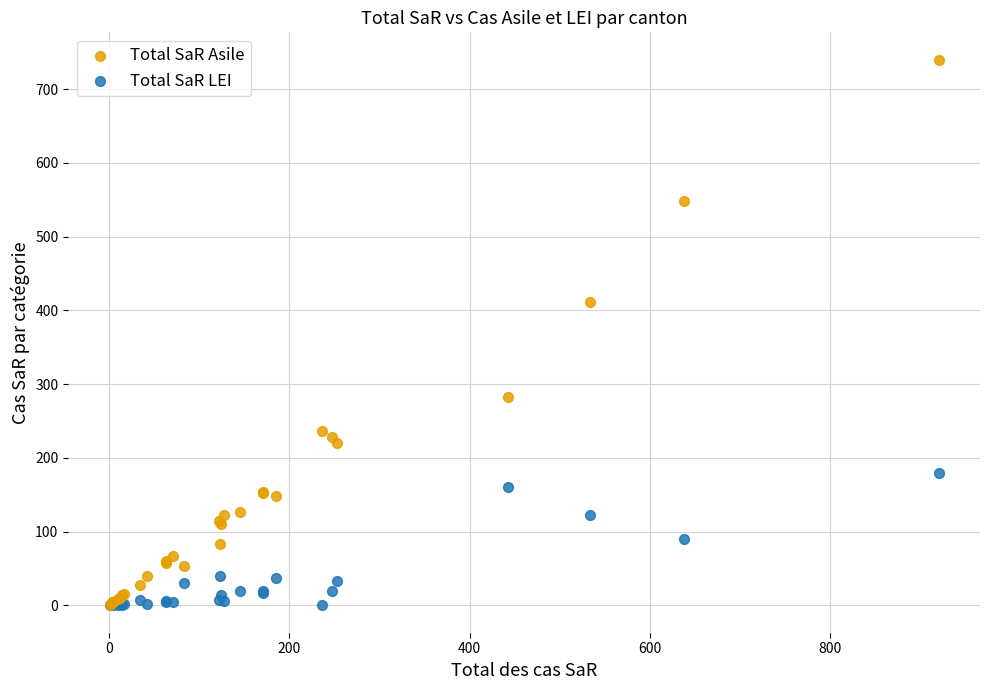

Which series has the largest Y range (max minus min)?

Total SaR Asile